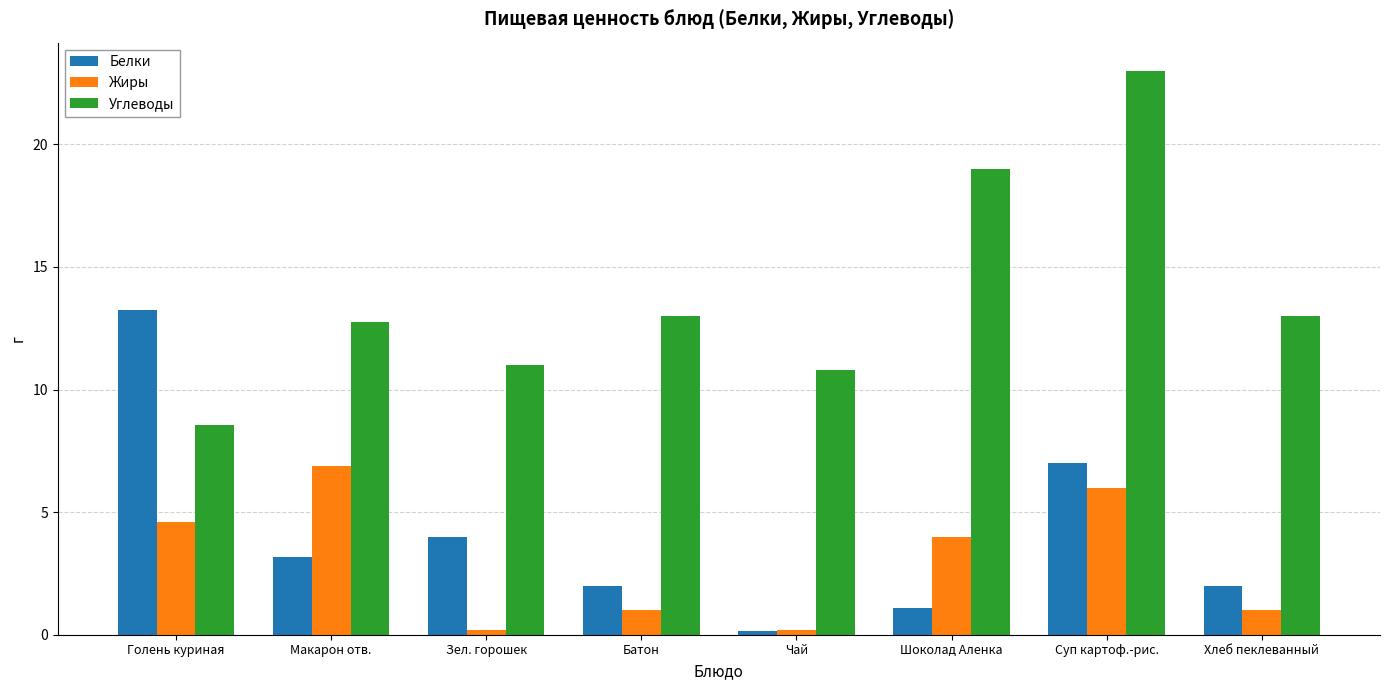

Which series changed the most between Чай and Суп картоф.-рис.?

Углеводы